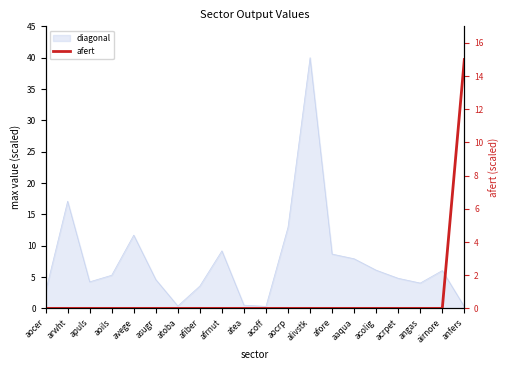

What is the label of the 20th point from the right?

aocer